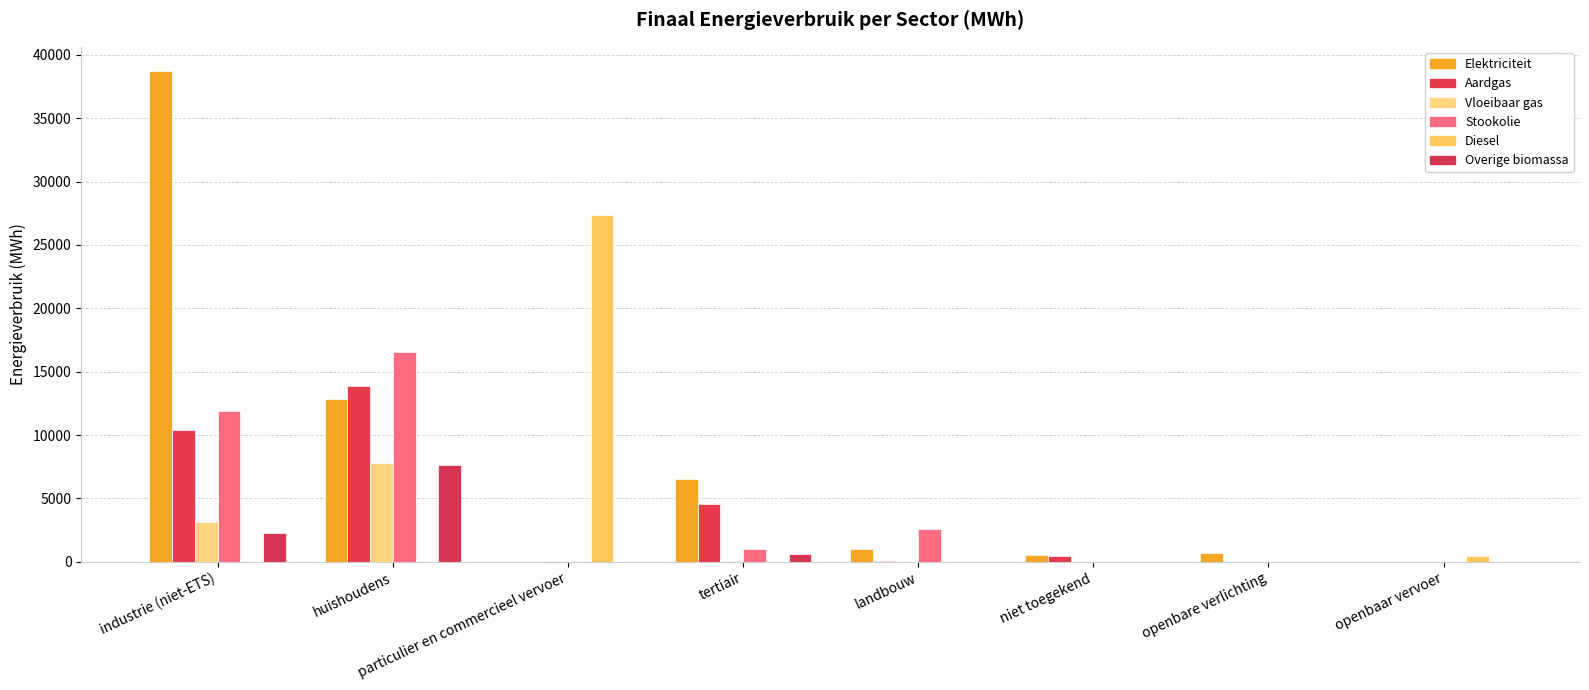

Which series has the largest total across all categories?

Elektriciteit